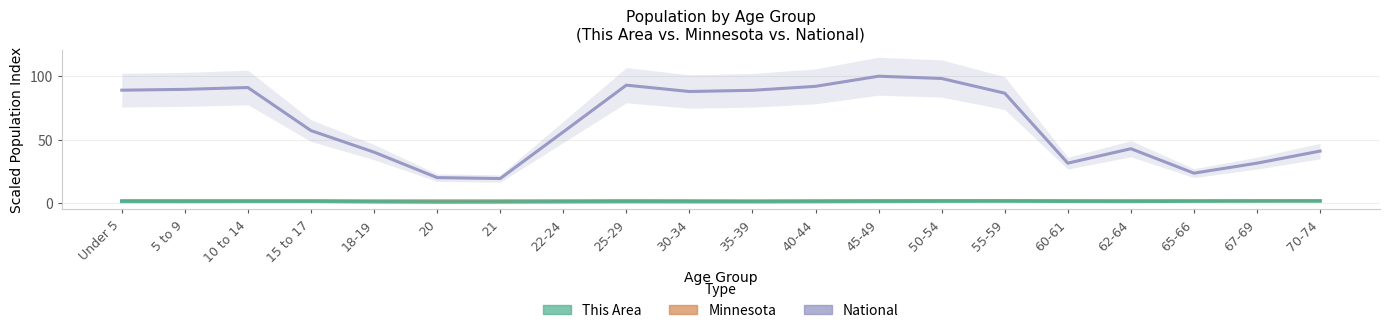

What position from the left is 10 to 14?

3